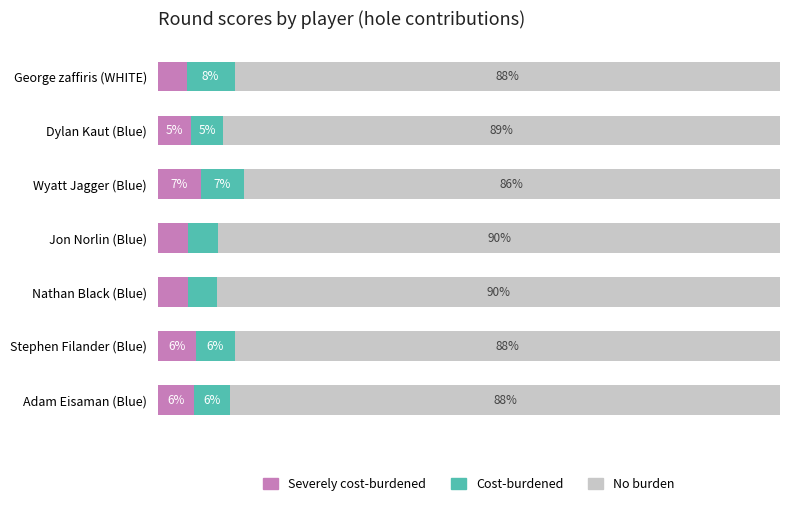

What are all the series names shown in the legend?

Severely cost-burdened, Cost-burdened, No burden